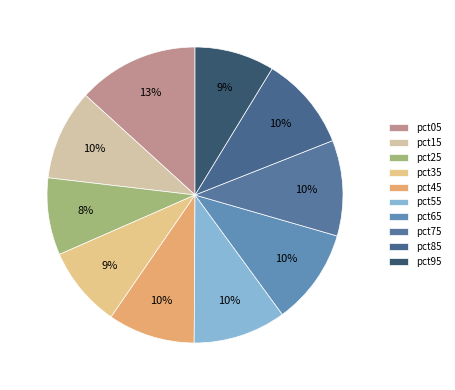

To the nearest percent, what is the difference between the pct55 and pct35 slice percentages?

1%